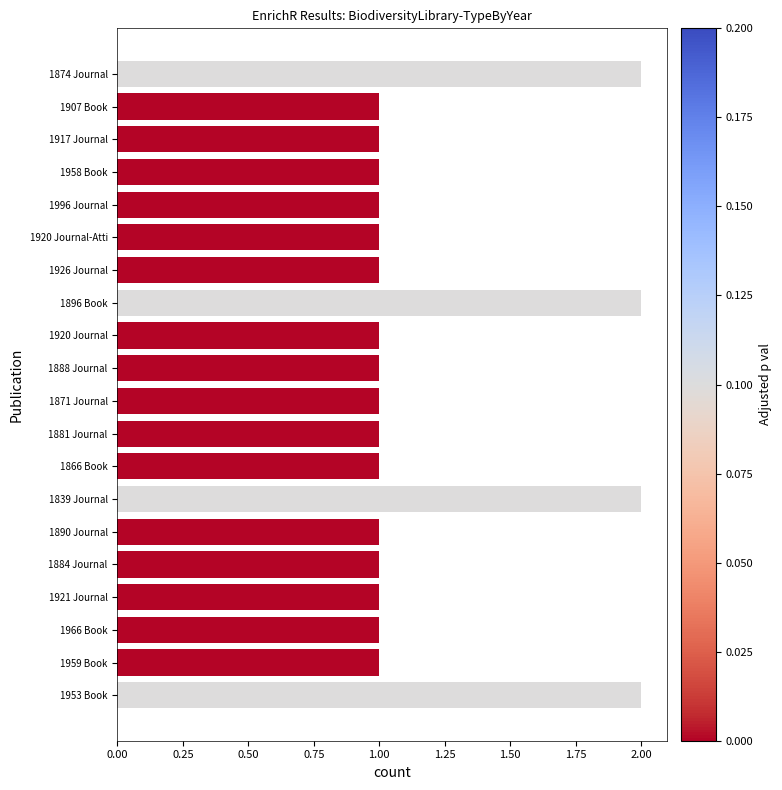

Approximately how many times larger is the value at 1917 Journal compared to 1959 Book?

1.0